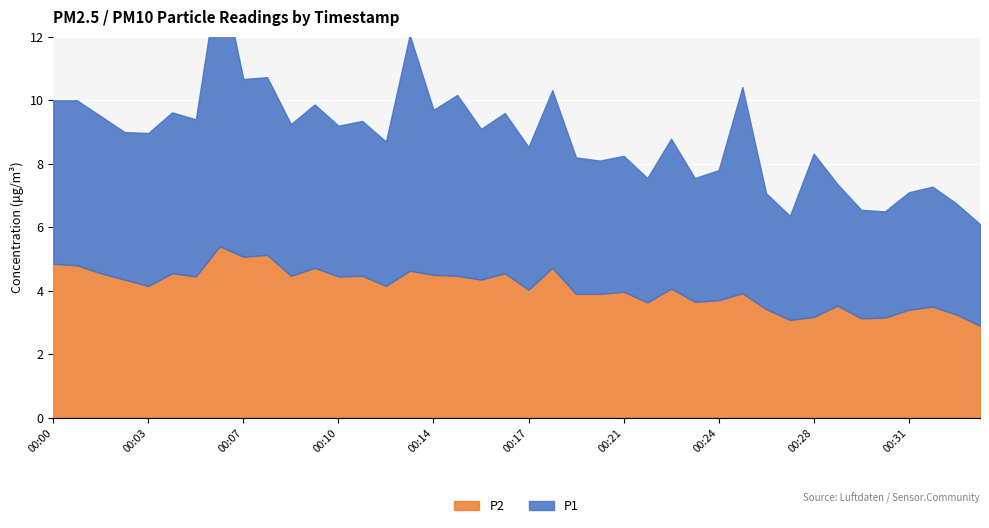

At 00:15, list the series in order from smallest to largest.

P2, P1